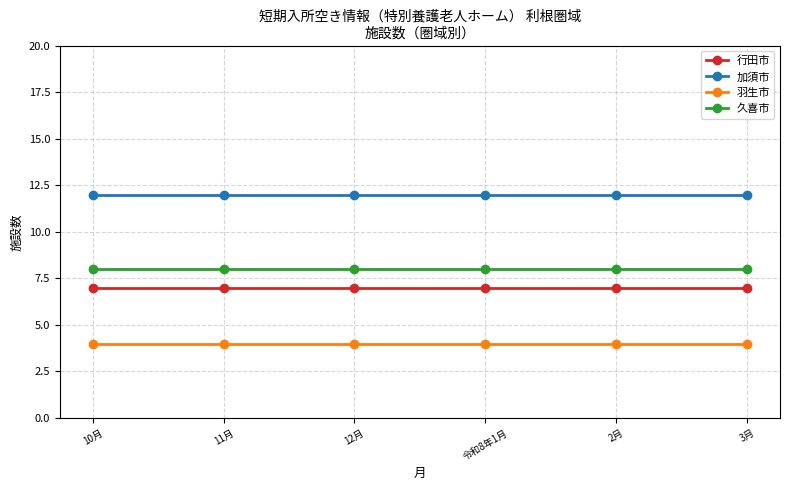

What is the smallest value displayed?

4